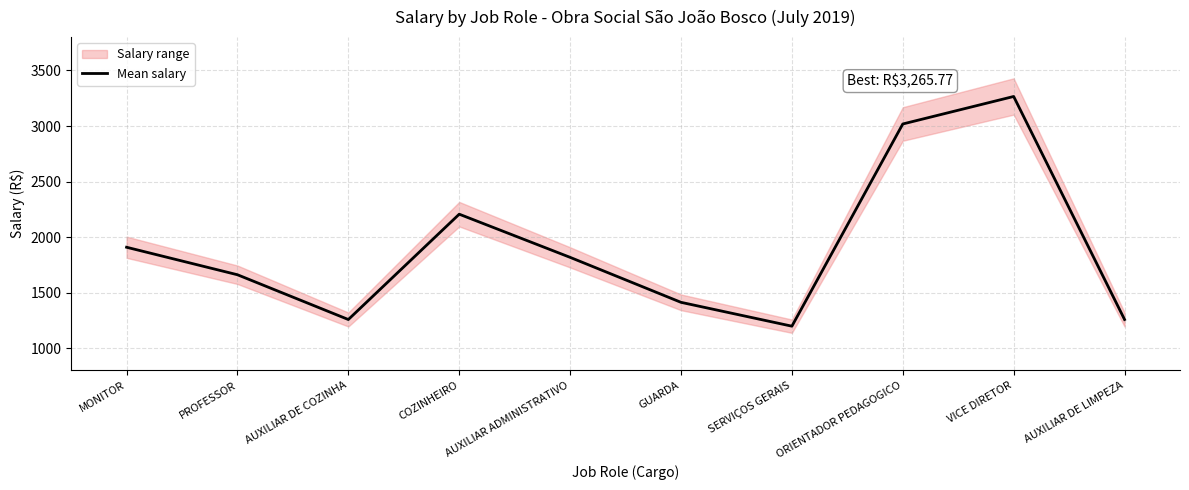

True or false: the data has more than 0 interior local peaks.

True